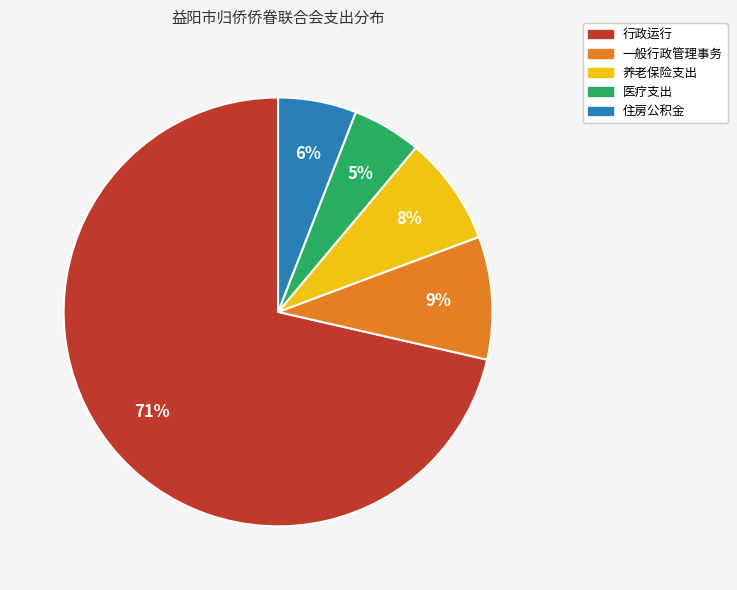

Which slice is the smallest?

医疗支出